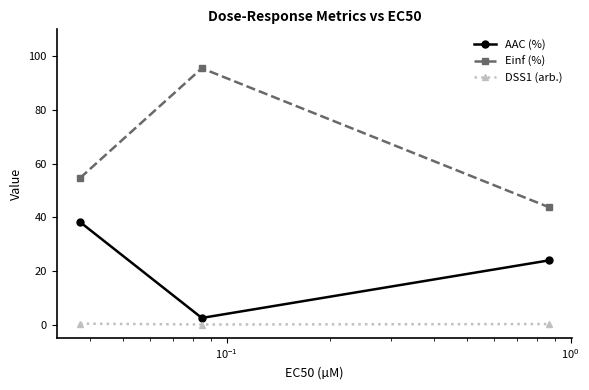

Which series has the largest range (max minus min)?

Einf (%)